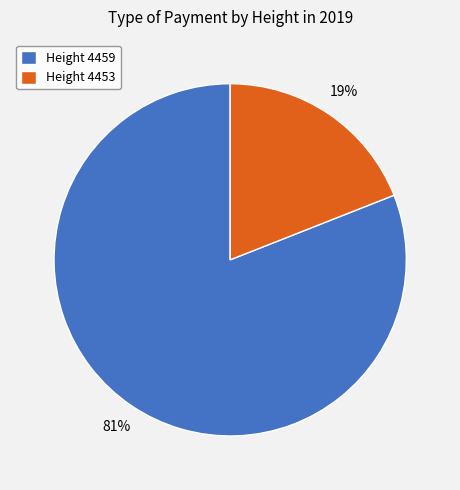

What is the ratio of the value at Height 4459 to the value at Height 4453?

4.3